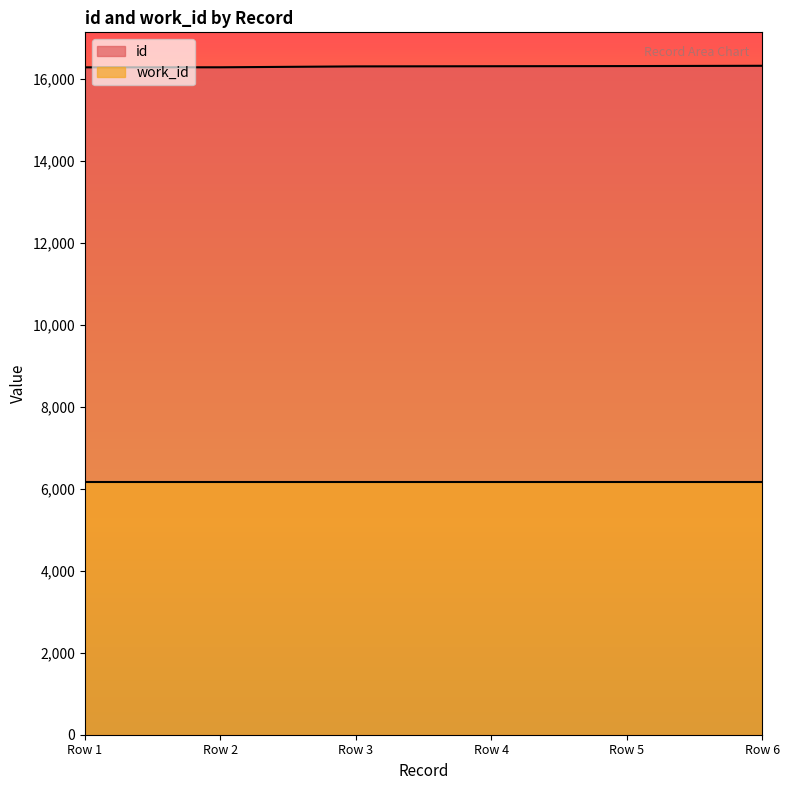

Rank the series by their average value, from highest to lowest.

id, work_id